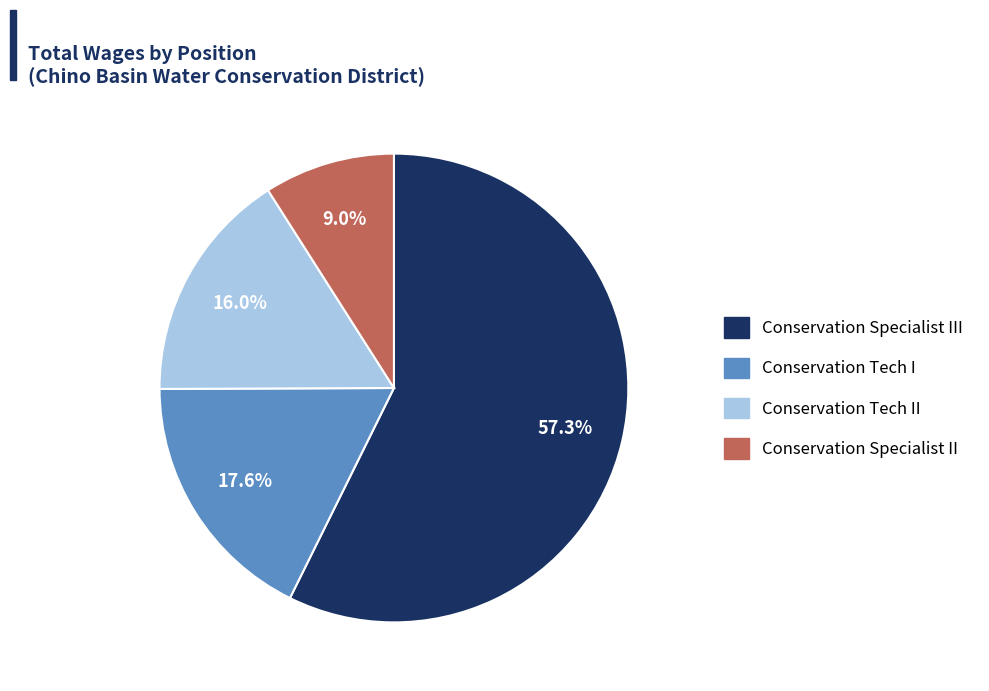

Which category has the biggest portion of the pie?

Conservation Specialist III